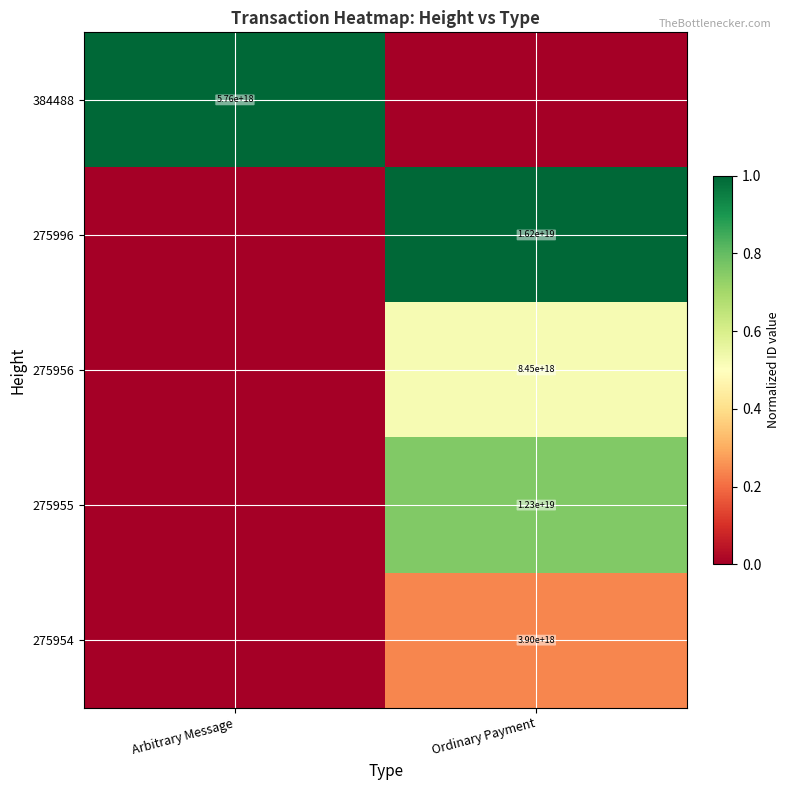

Is it true that 275996 equals 16200000000000000000 at Ordinary Payment?

True